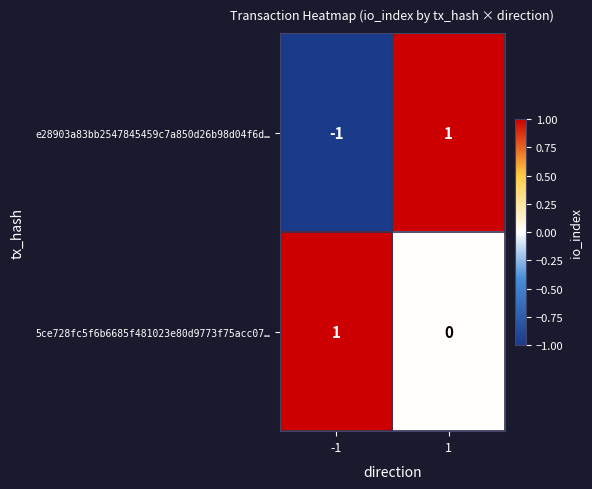

At how many categories does at least one series exceed 0?

2